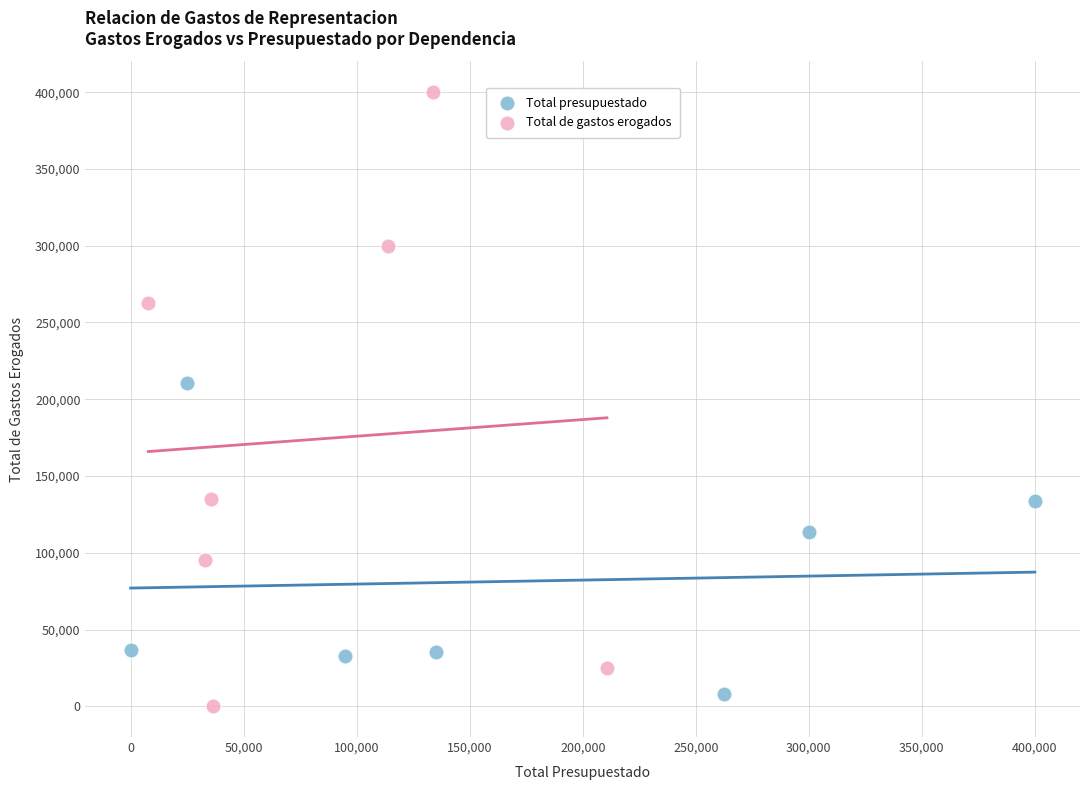

Which series reaches the maximum Y coordinate?

Total de gastos erogados